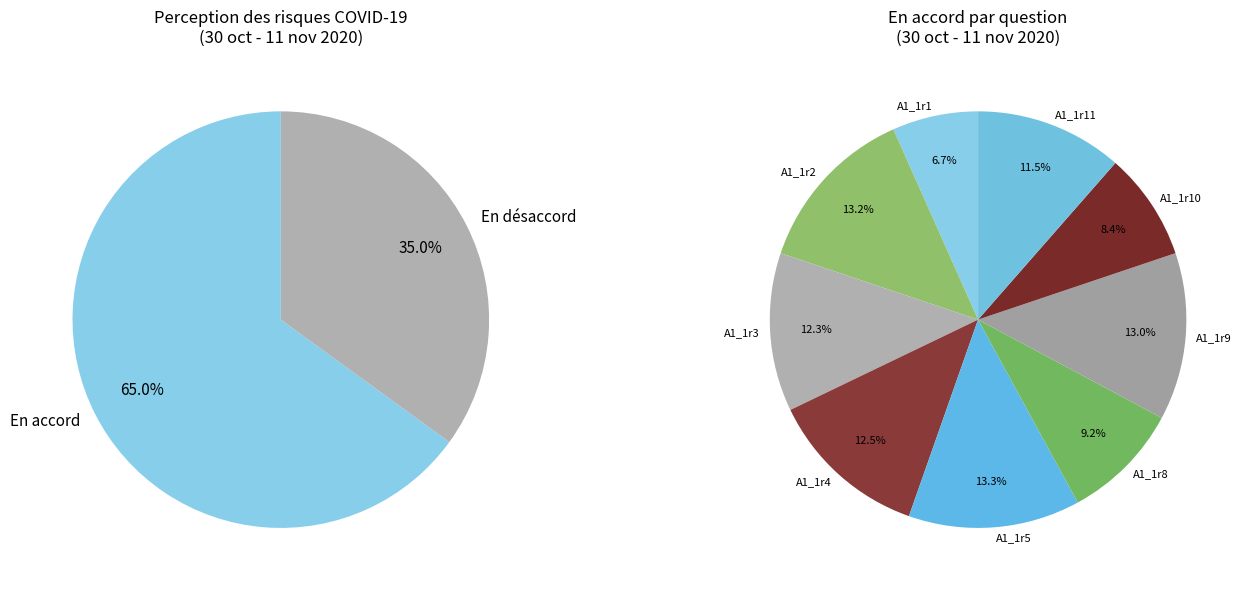

Is A1_1r5 the majority of the pie?

No